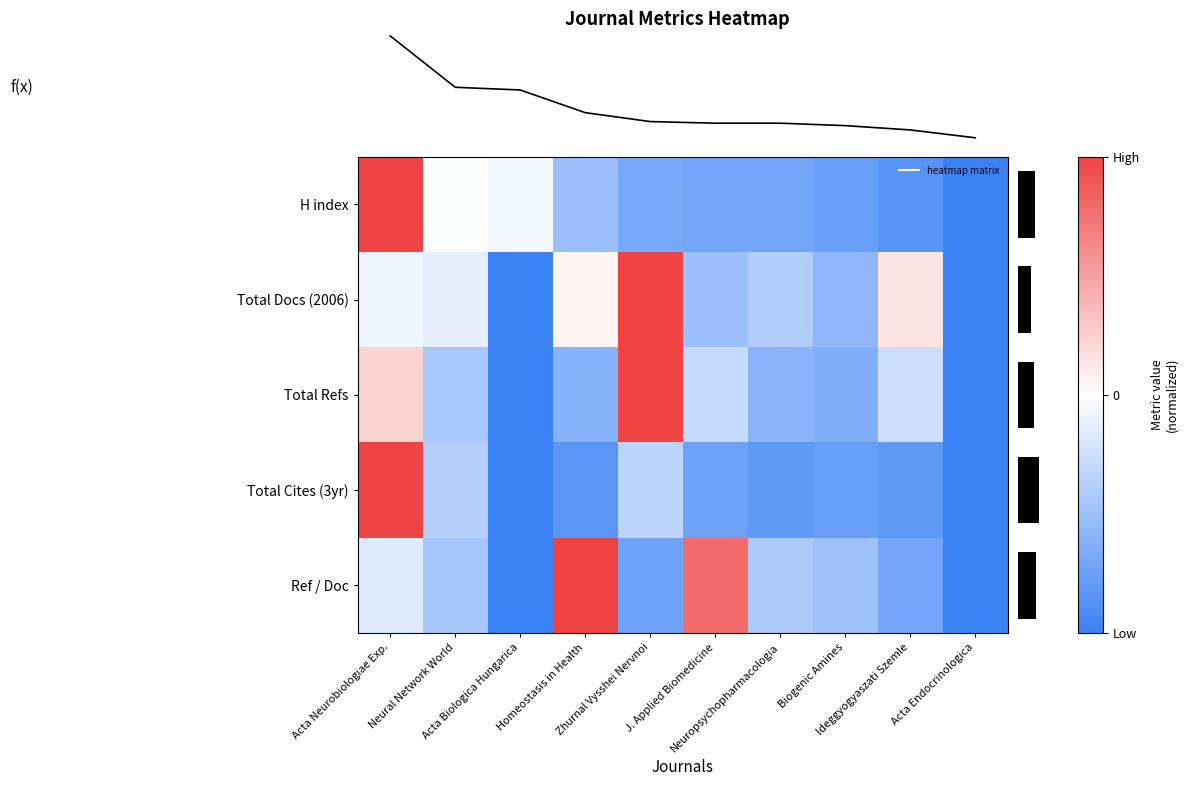

The value of Ref / Doc at Zhurnal Vysshei Nervnoi is -1.0. True or false?

False